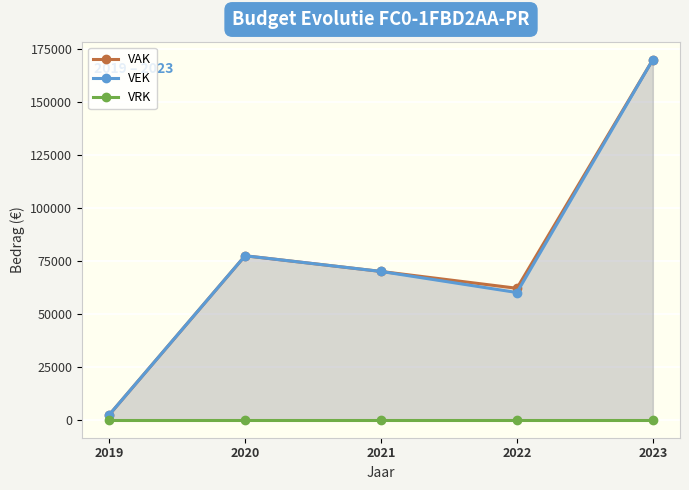

What is the value of the VAK point at the 4th from the left?

62000